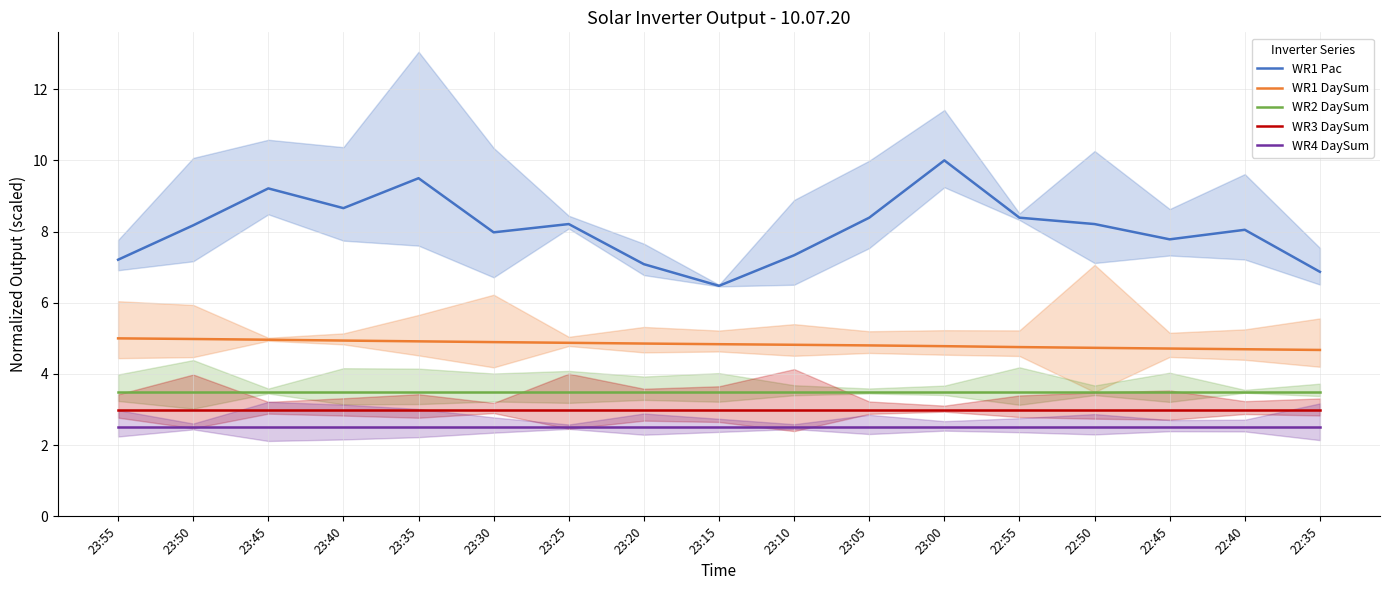

Reading left to right, transcribe all the data shown in this chart.

WR1 Pac: 7.2	8.2	9.2	8.7	9.5	8.0	8.2	7.1	6.5	7.3	8.4	10.0	8.4	8.2	7.8	8.1	6.9
WR1 DaySum: 5.0	5.0	5.0	4.9	4.9	4.9	4.9	4.9	4.8	4.8	4.8	4.8	4.8	4.7	4.7	4.7	4.7
WR2 DaySum: 3.5	3.5	3.5	3.5	3.5	3.5	3.5	3.5	3.5	3.5	3.5	3.5	3.5	3.5	3.5	3.5	3.5
WR3 DaySum: 3.0	3.0	3.0	3.0	3.0	3.0	3.0	3.0	3.0	3.0	3.0	3.0	3.0	3.0	3.0	3.0	3.0
WR4 DaySum: 2.5	2.5	2.5	2.5	2.5	2.5	2.5	2.5	2.5	2.5	2.5	2.5	2.5	2.5	2.5	2.5	2.5